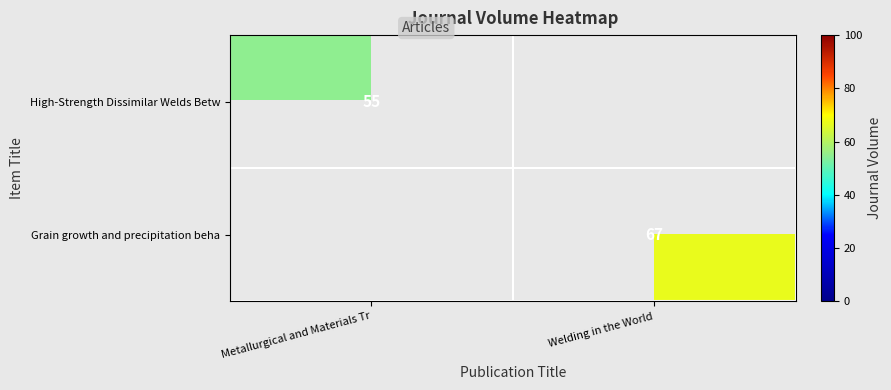

True or false: High-Strength Dissimilar Welds Betw has a value of 18 at Metallurgical and Materials Tr.

False